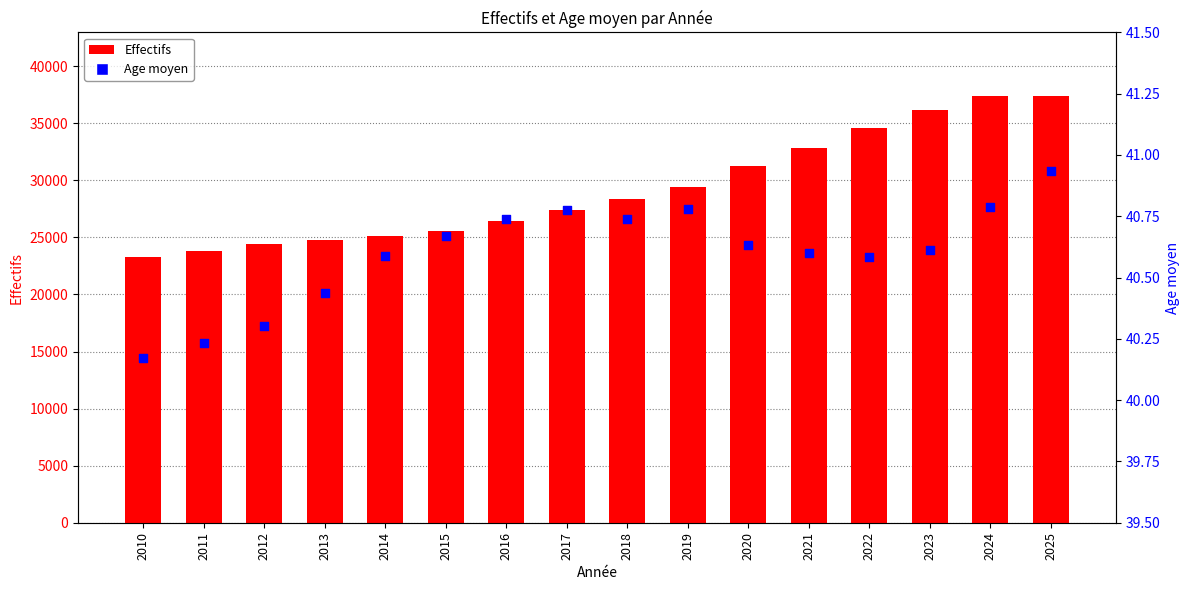

Which series has the widest spread of Y values?

Effectifs